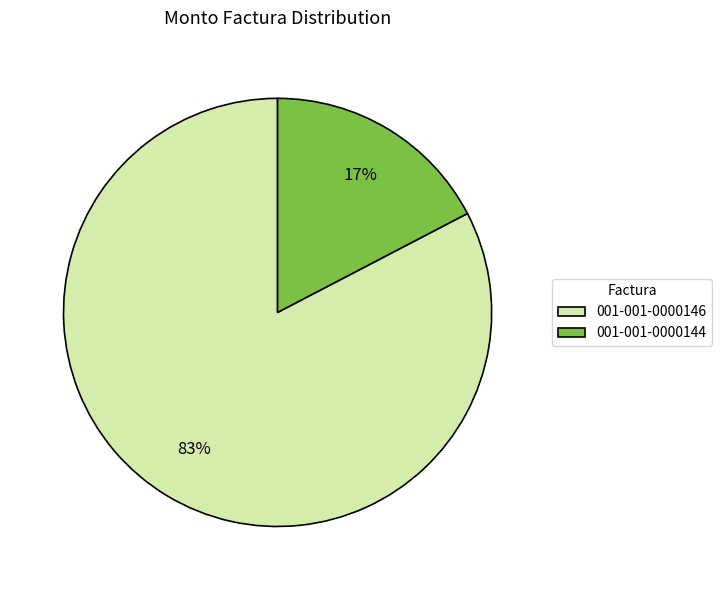

The 001-001-0000144 slice represents 17% of the pie. True or false?

True